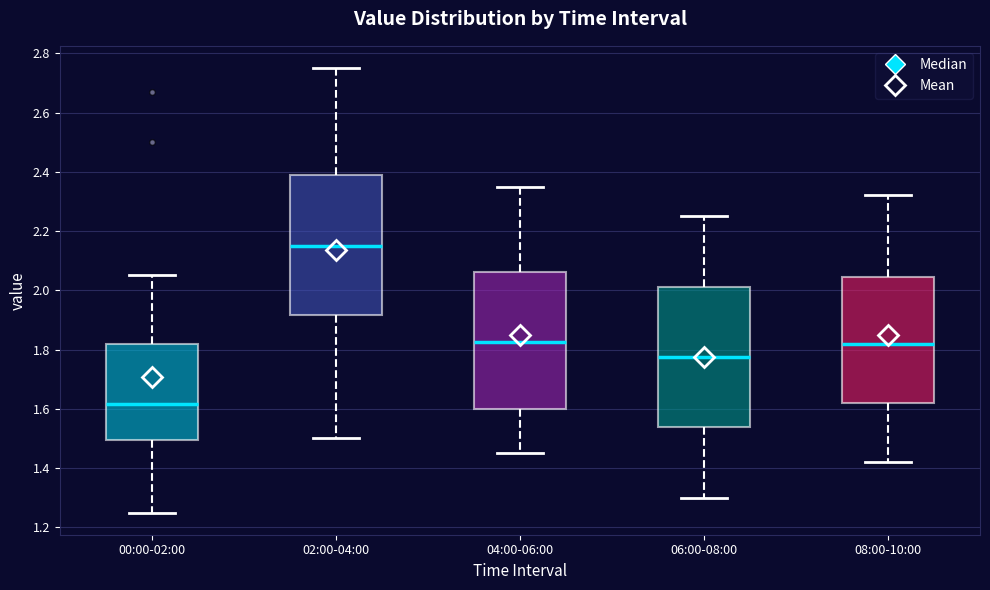

Reading left to right, transcribe this box plot: for each box, give where its median line is, the range the box spans, and where its two whiskers end, as read against the y-axis. The values are not printed on the chart, so give them approximately, as read against the axis.

00:00-02:00: median 1.62, box 1.50 to 1.82, whiskers 1.26 to 2.06
02:00-04:00: median 2.16, box 1.92 to 2.40, whiskers 1.50 to 2.76
04:00-06:00: median 1.82, box 1.60 to 2.06, whiskers 1.46 to 2.36
06:00-08:00: median 1.78, box 1.54 to 2.02, whiskers 1.30 to 2.26
08:00-10:00: median 1.82, box 1.62 to 2.04, whiskers 1.42 to 2.32